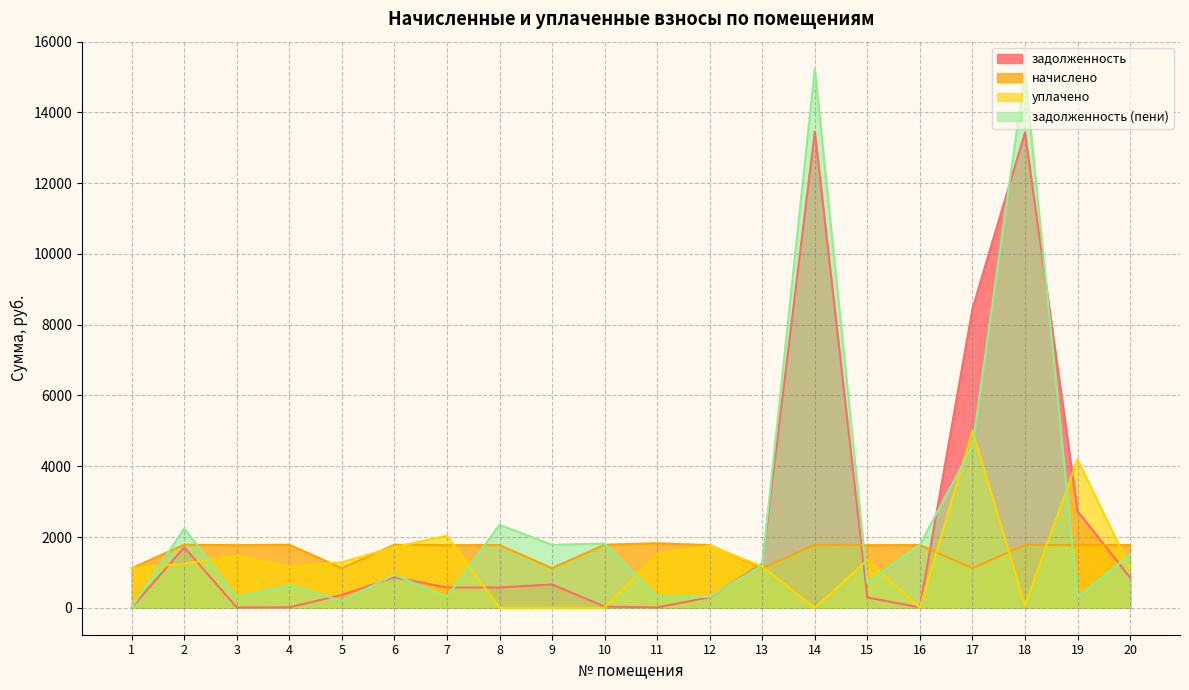

List the series in order of their overall mean, lowest first.

уплачено, начислено, задолженность, задолженность (пени)